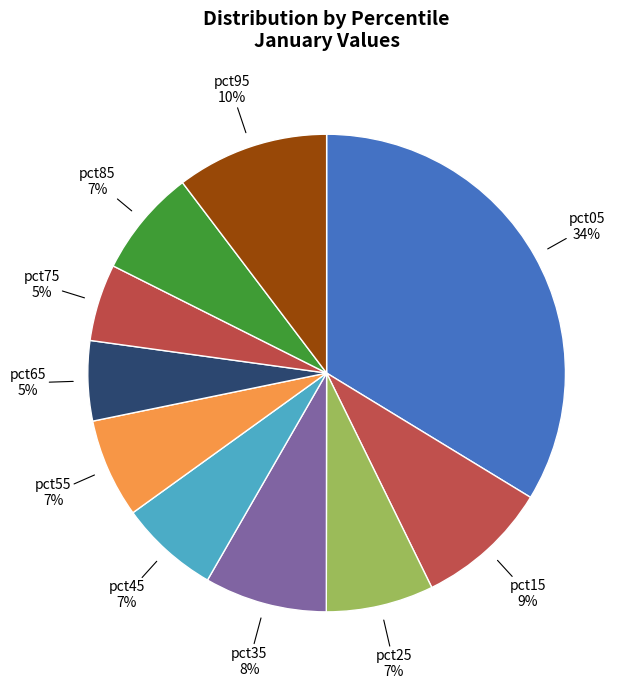

Between pct35 and pct45, which is larger?

pct35